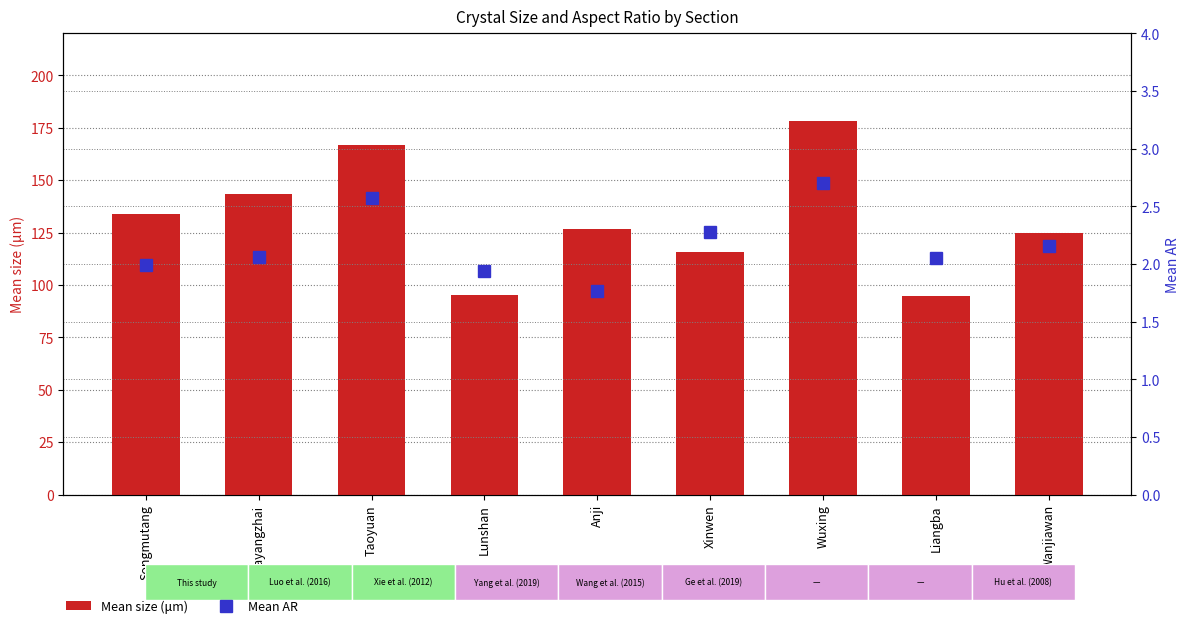

What is the smallest value displayed?

1.8